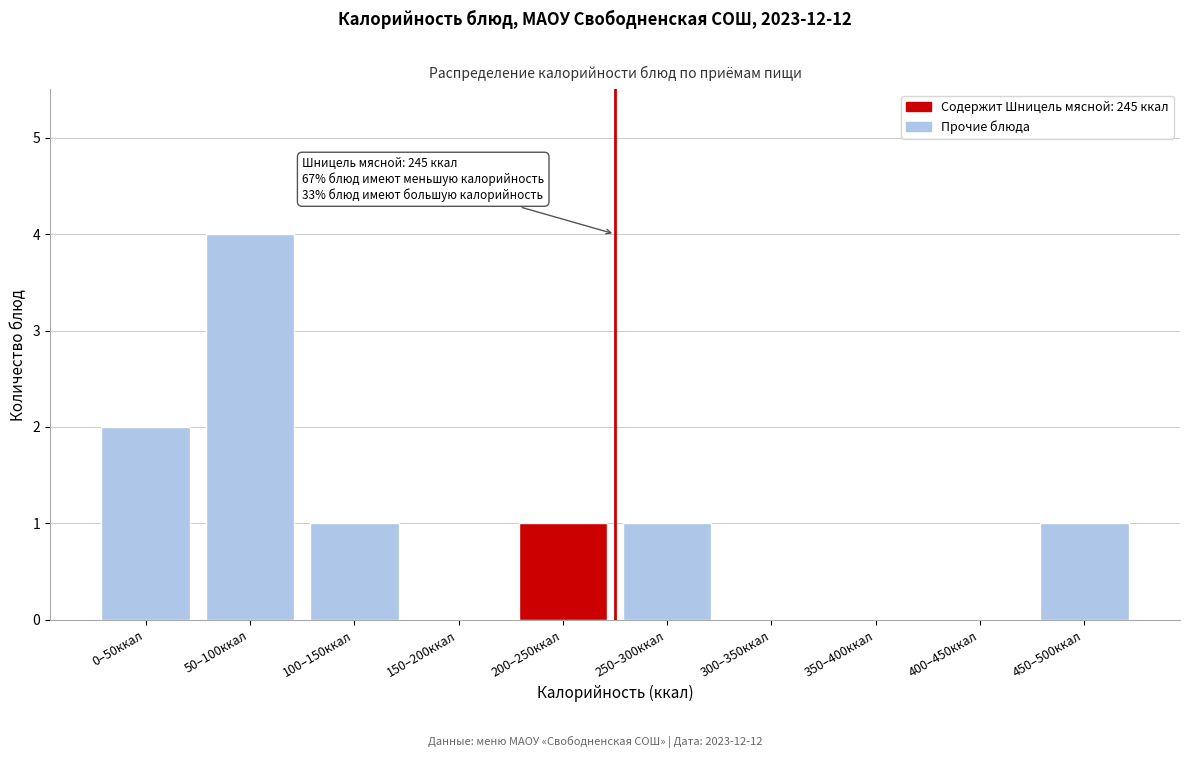

Reading right to left, what are all the values shown in this chart?

450–500ккал=1	400–450ккал=0	350–400ккал=0	300–350ккал=0	250–300ккал=1	200–250ккал=1	150–200ккал=0	100–150ккал=1	50–100ккал=4	0–50ккал=2